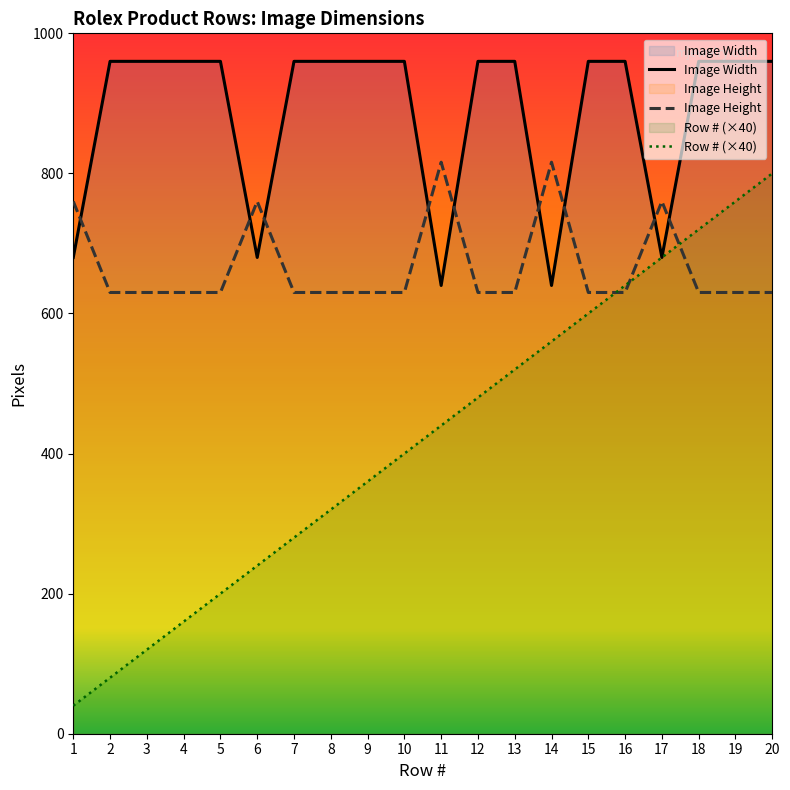

True or false: Image Width has more than 0 interior local peaks.

False